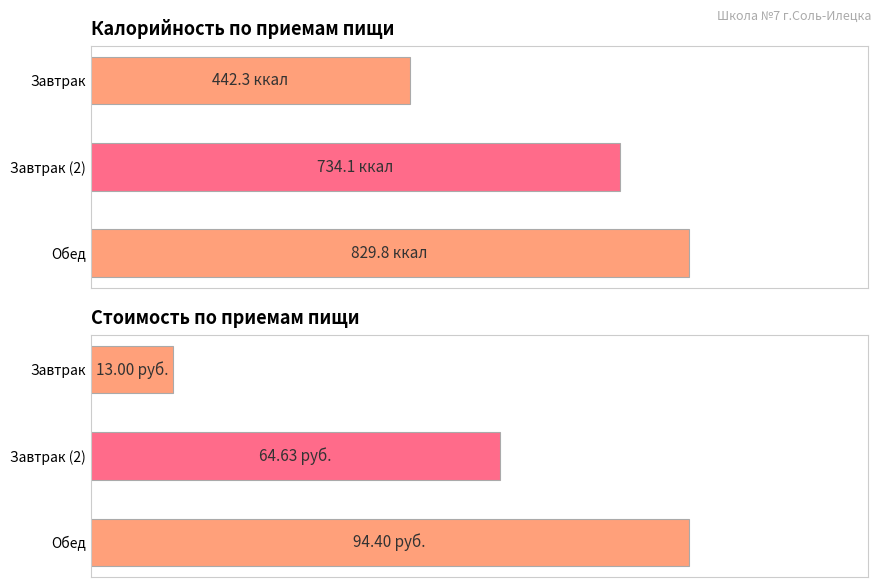

Is the value of Калорийность at Завтрак greater than the value of Цена at Обед?

Yes